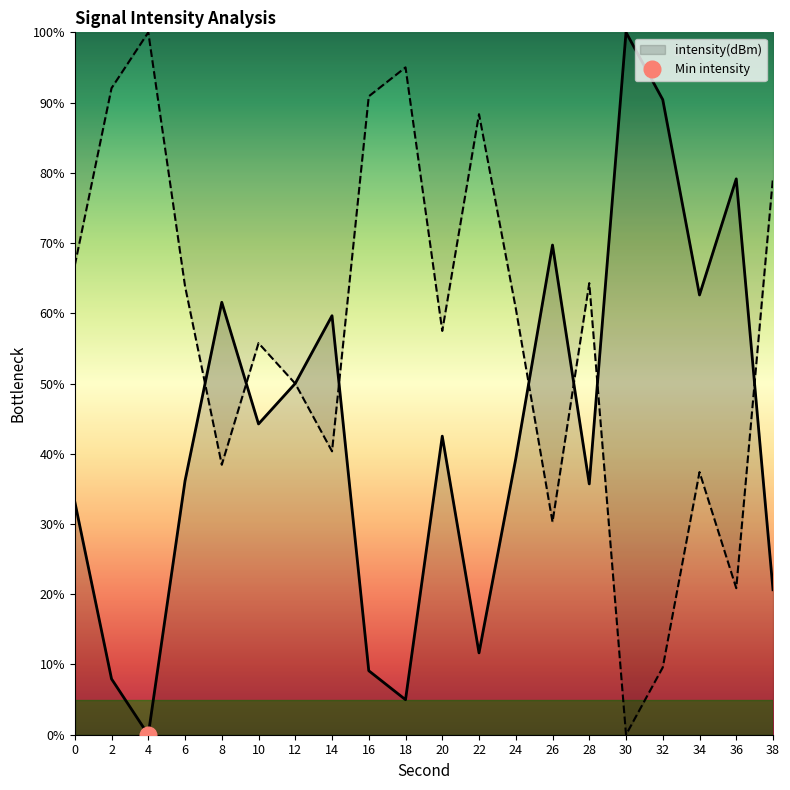

How many distinct data groups are displayed?

1